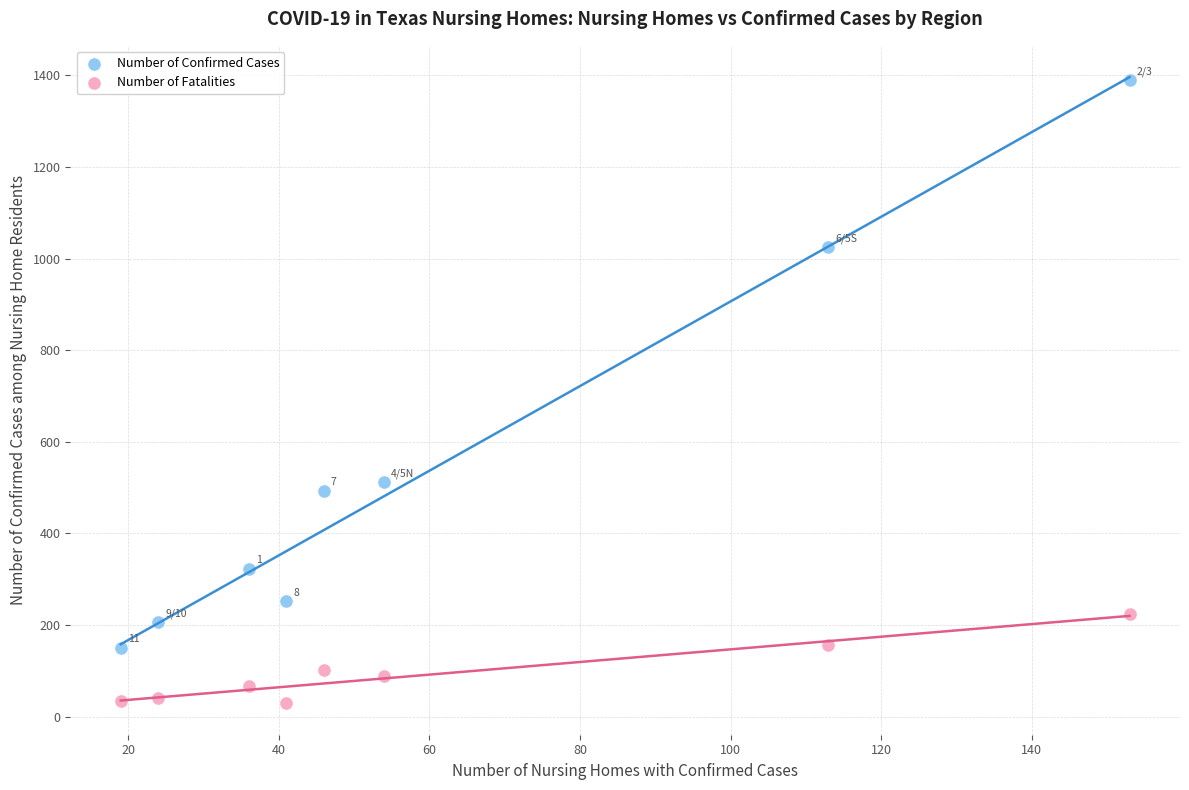

Across all series, what Y value is closest to 709?

512